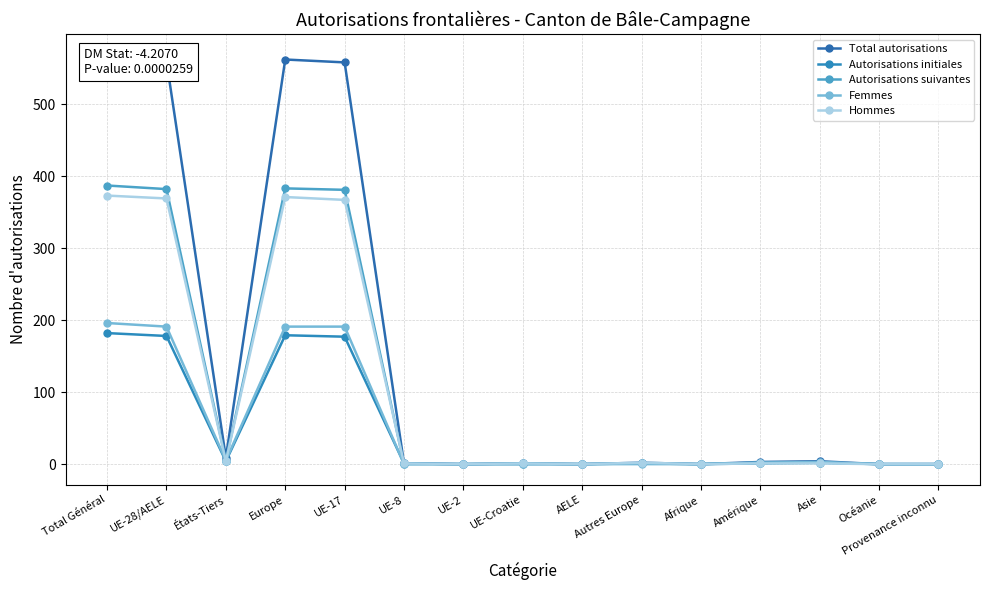

What is the difference between the maximum and minimum values in the Femmes series?

196